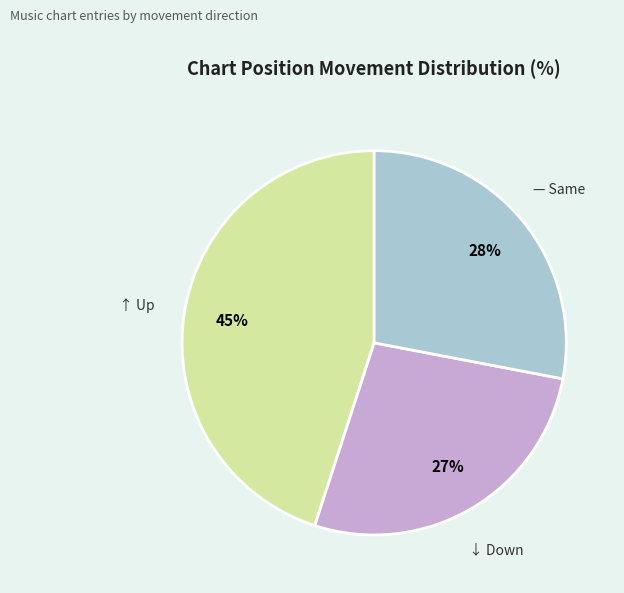

To the nearest percent, what is the difference between the largest and smallest slice percentages?

18%